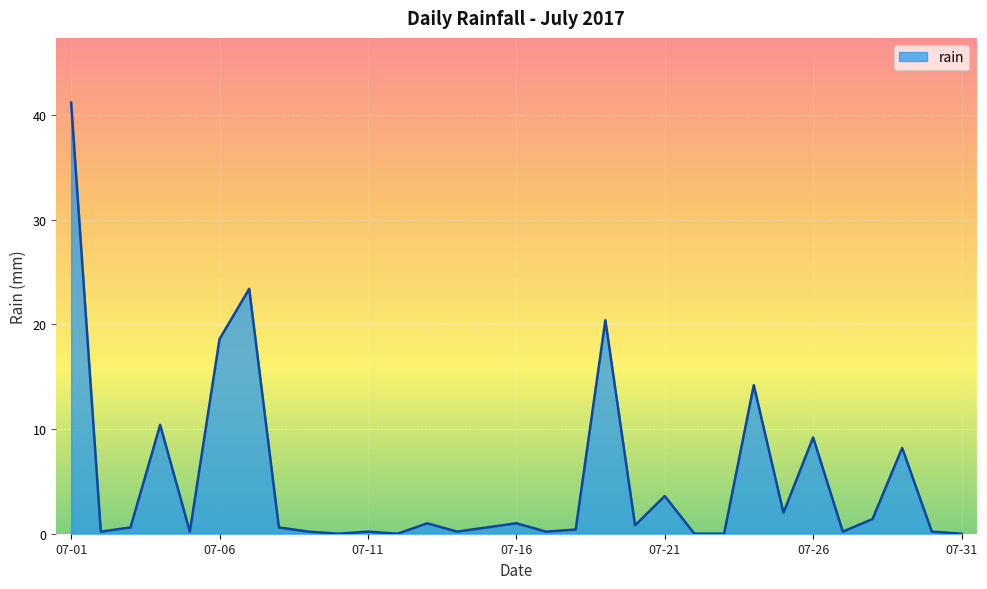

True or false: the data has more than 2 interior local peaks.

True